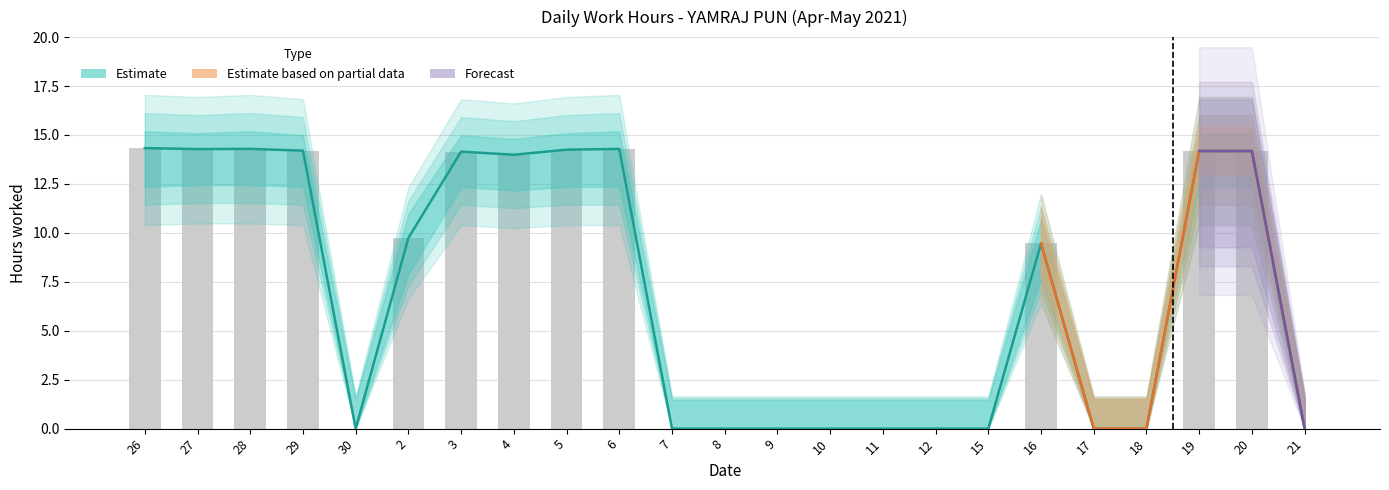

What is the approximate value of Upper bound at 18?

1.5